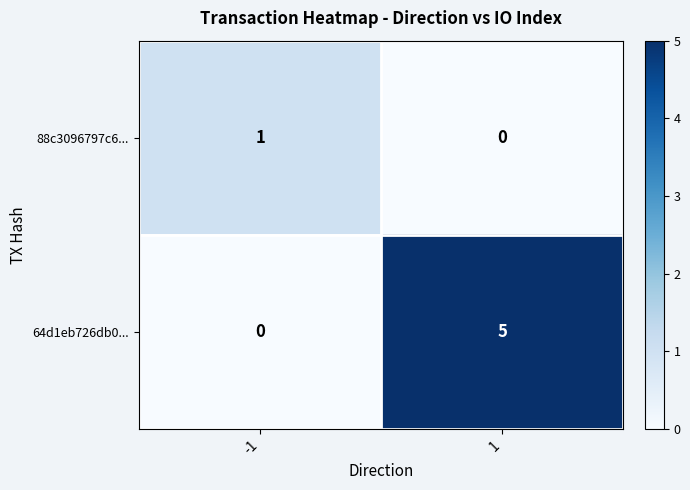

What is the sum of the 64d1eb726db0... values at 1 and -1?

5